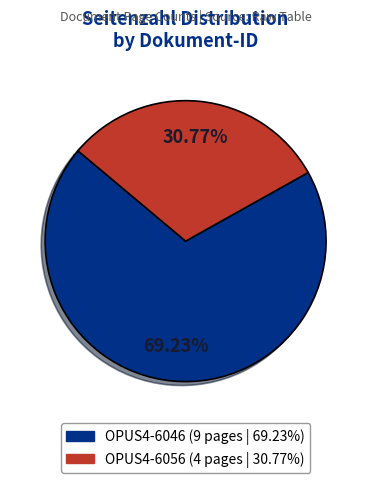

Is there a majority slice in this chart?

Yes